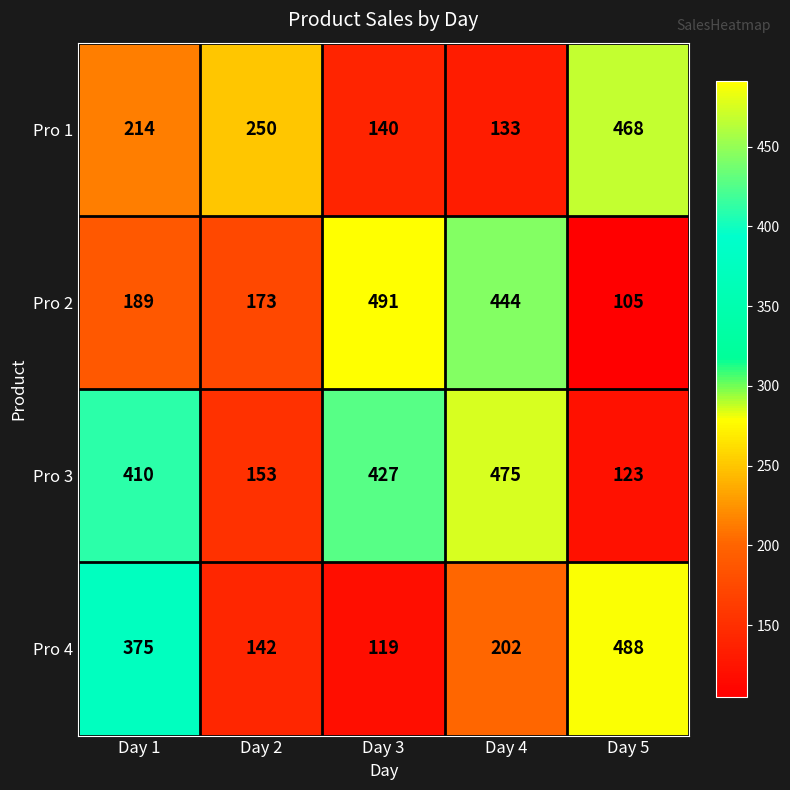

Which category has the highest value across all series?

Day 3